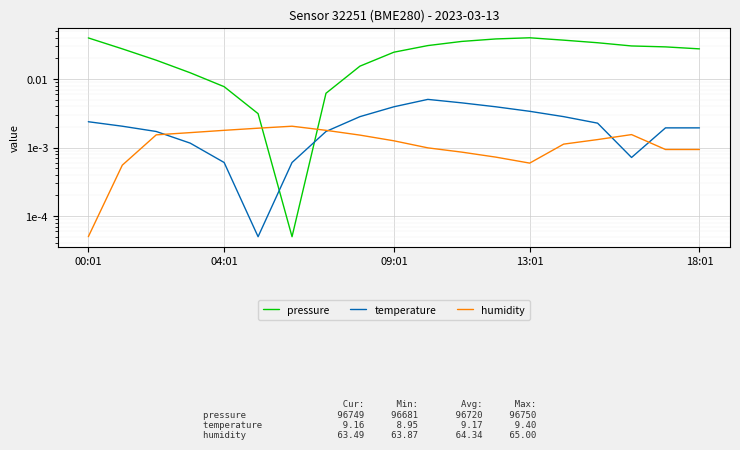

What are all the series names shown in the legend?

pressure, temperature, humidity